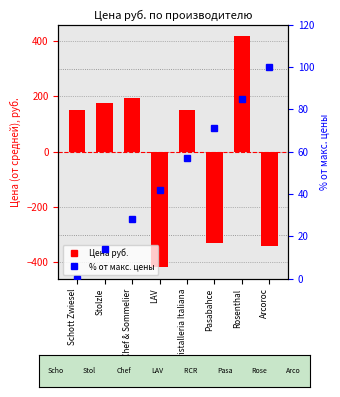

What position from the right is Rosenthal?

2